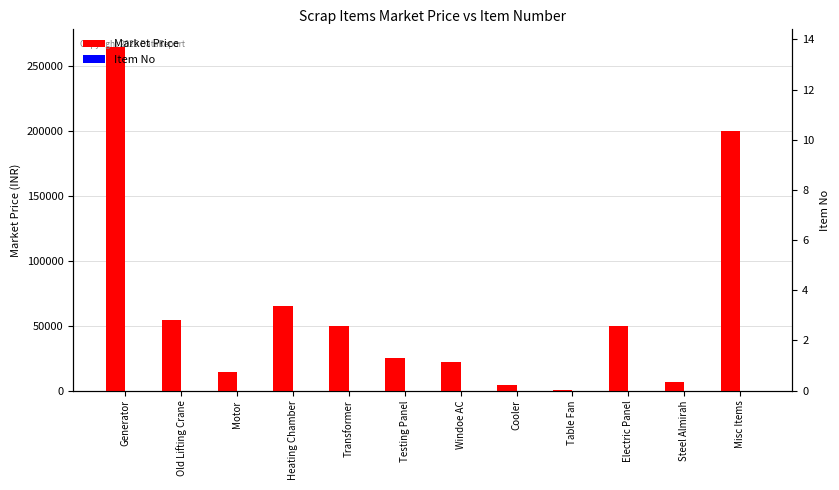

What is the label of the 3rd bar from the right?

Electric Panel